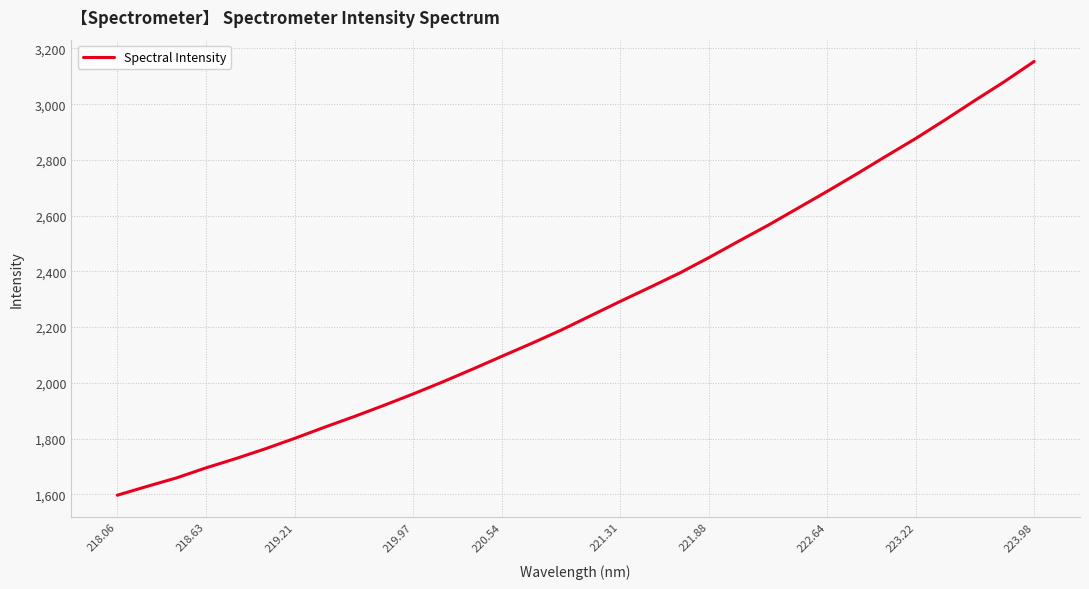

What is the sum of all values?

72691.8